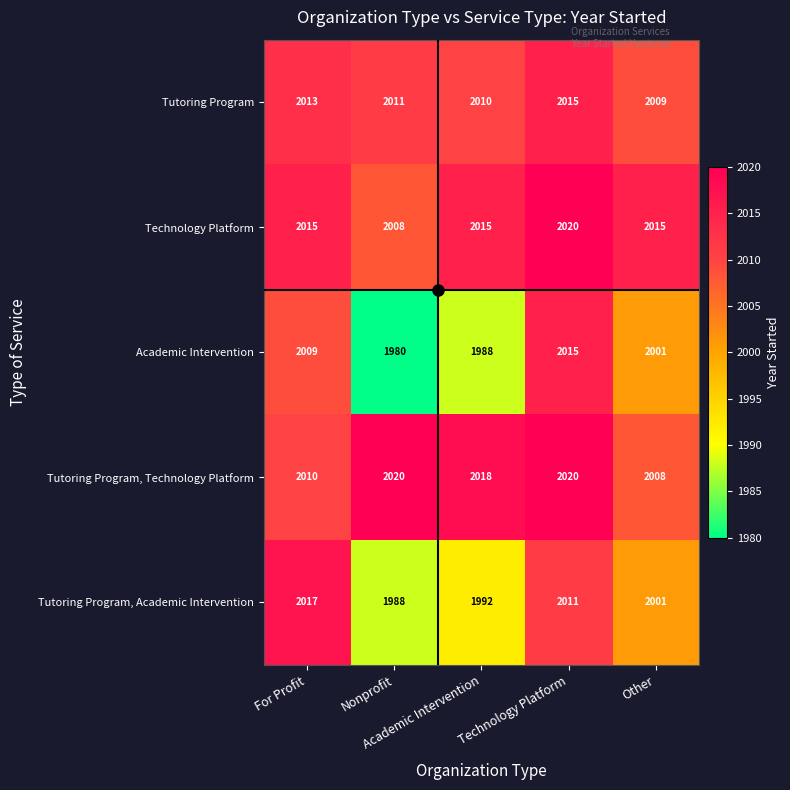

At how many categories does at least one series exceed 1996?

5